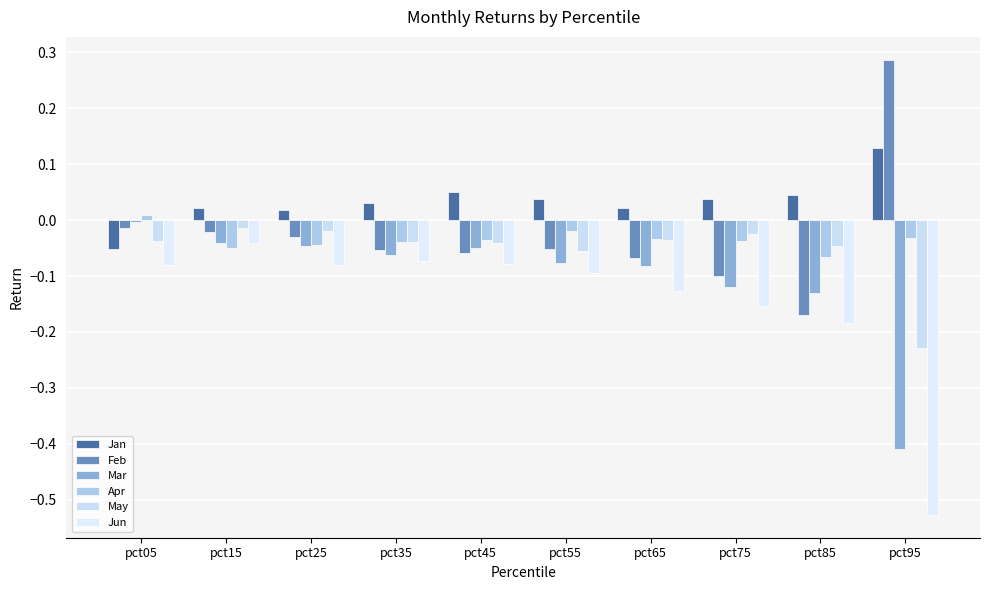

Is the value of Feb at pct95 greater than the value of May at pct65?

Yes